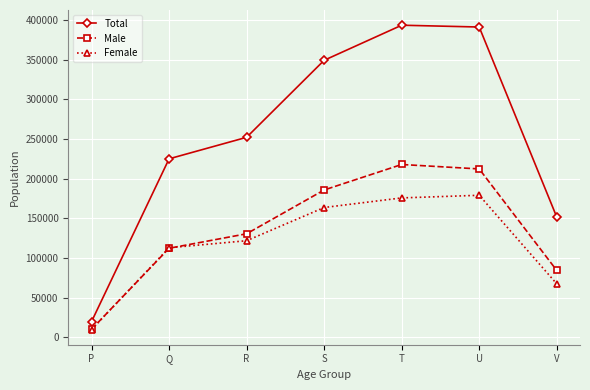

What is the minimum value for Total?

19662